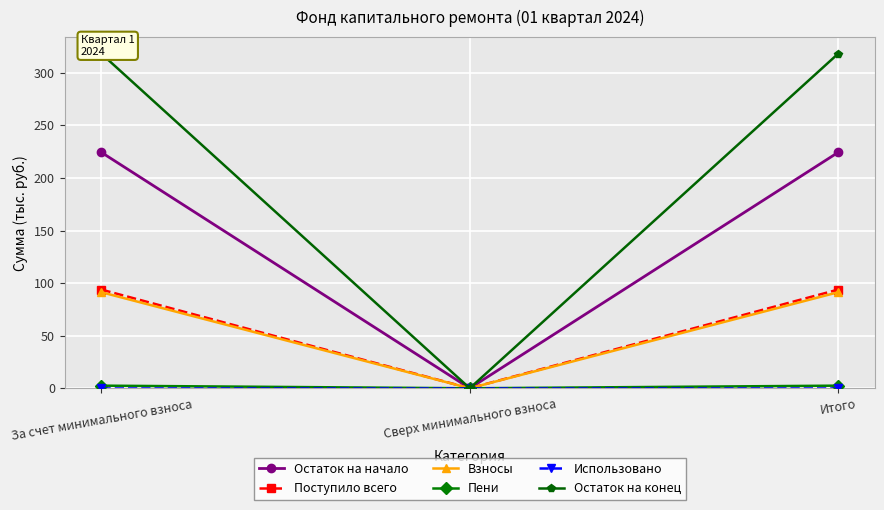

What is the average value of the Остаток на начало series?

149.5